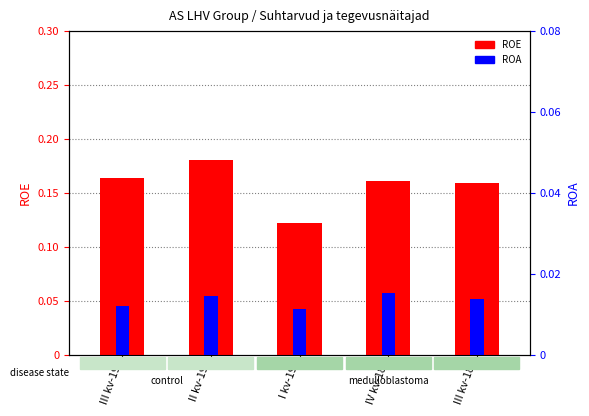

At which category is the sum across all series the highest?

II kv-19